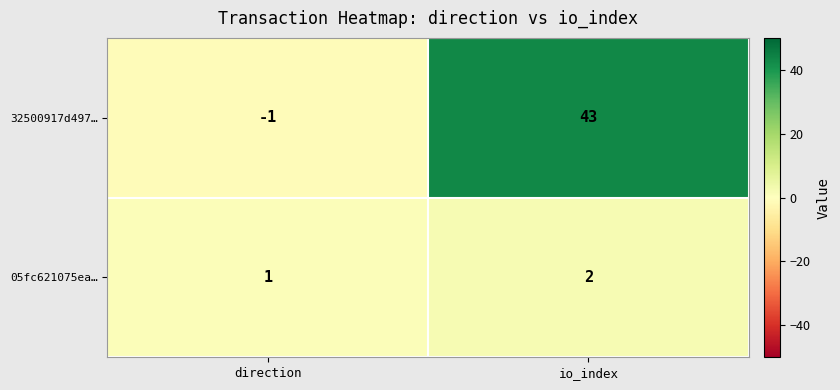

Is it true that 32500917d497… equals 43 at io_index?

True